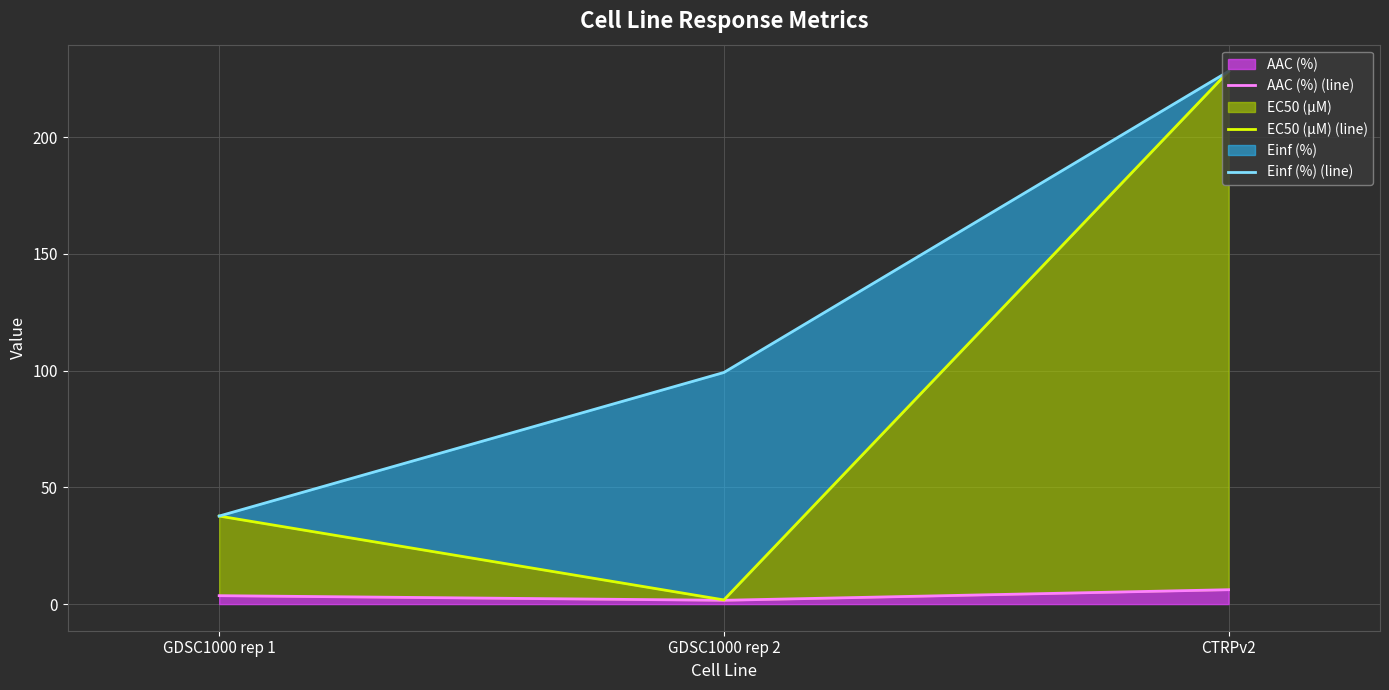

Which category has the highest value across all series?

CTRPv2